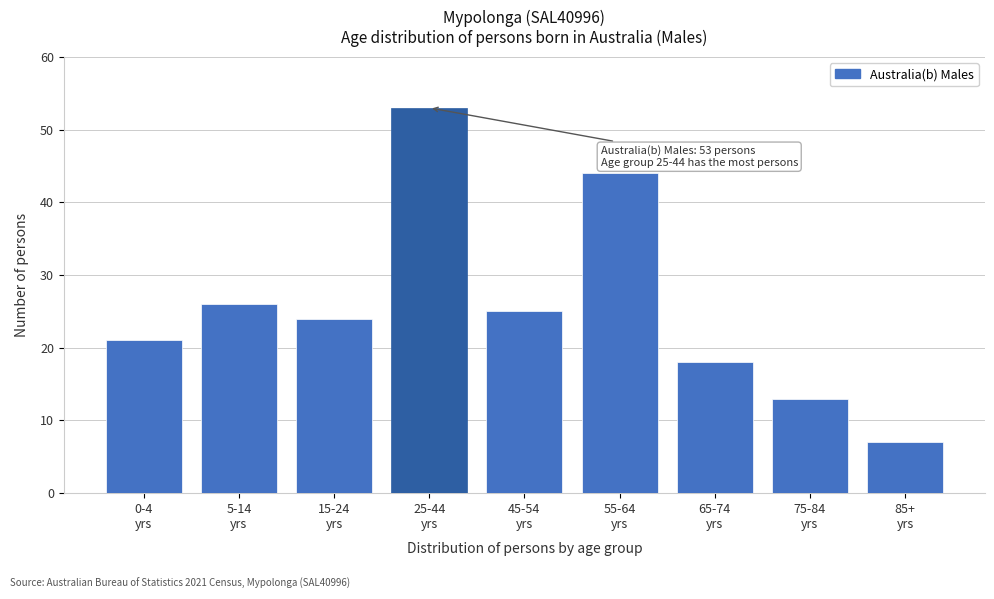

Reading left to right, what are all the values shown in this chart?

21	26	24	53	25	44	18	13	7